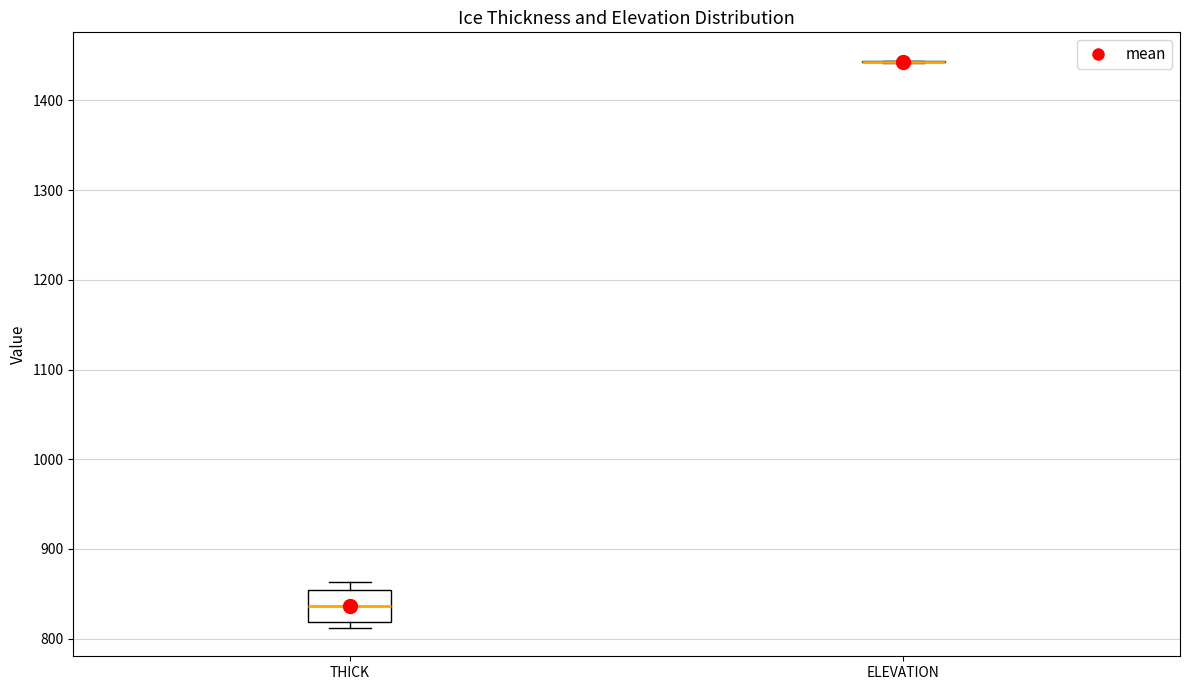

Reading left to right, transcribe this box plot: for each box, give where its median line is, the range the box spans, and where its two whiskers end, as read against the y-axis. The values are not printed on the chart, so give them approximately, as read against the axis.

THICK: median 840, box 820 to 850, whiskers 810 to 860
ELEVATION: box collapsed to a line at 1440, whiskers 1440 to 1440